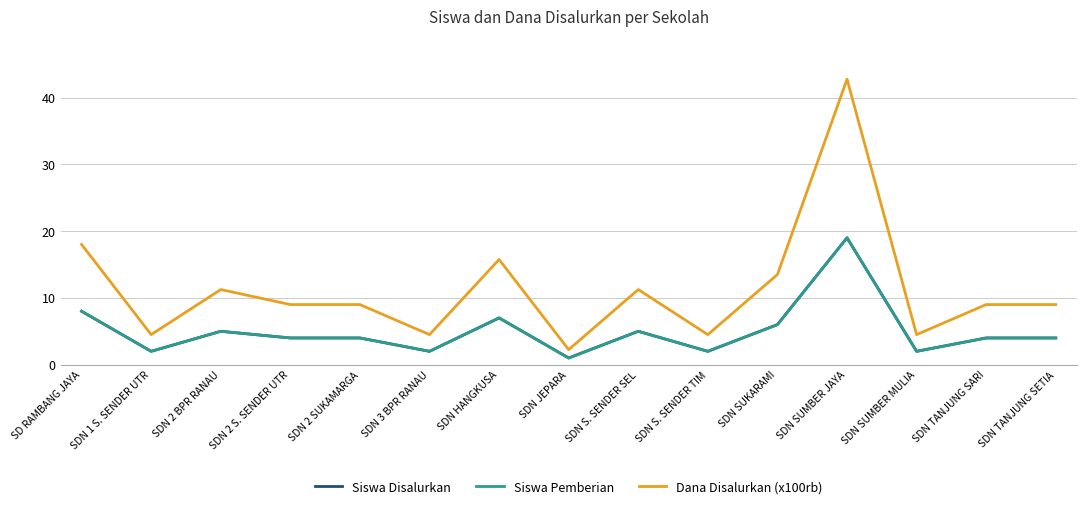

Does the chart display data point markers on the line(s)?

No